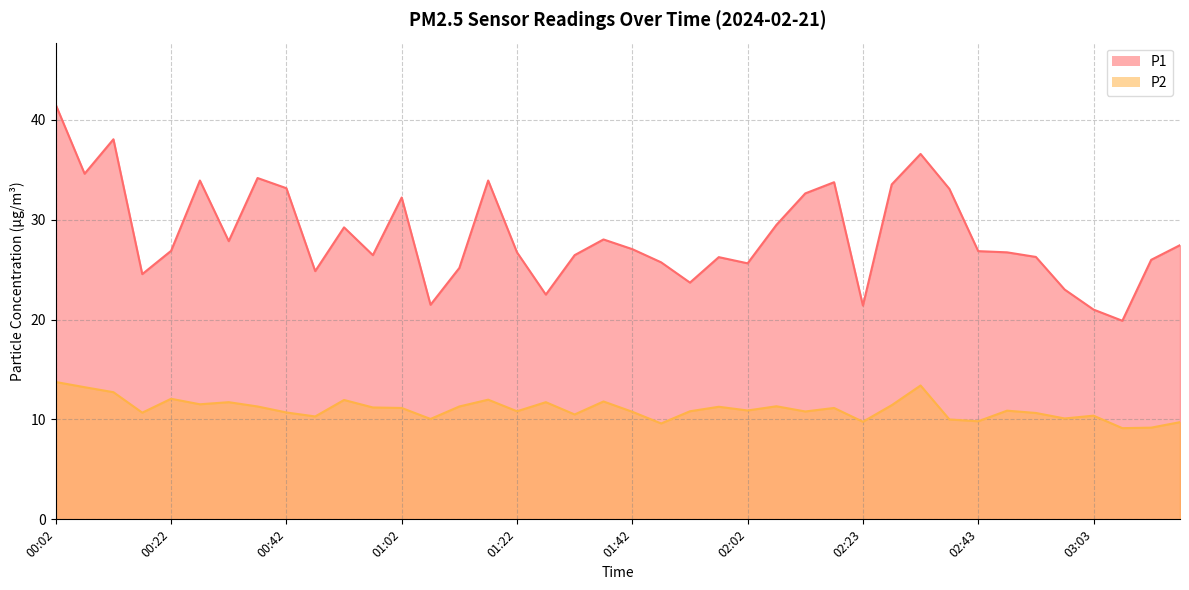

What is the greatest value displayed?

41.5